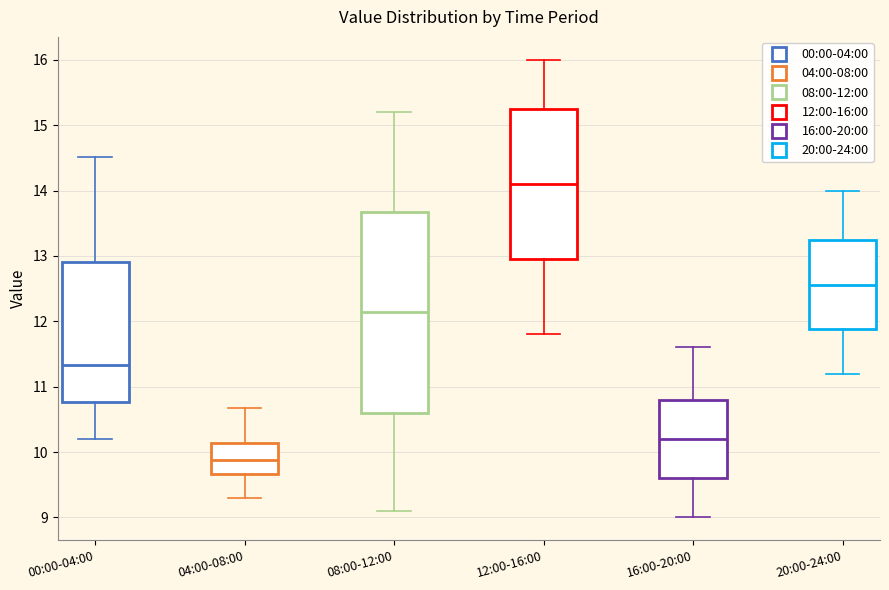

Which box is the tallest, from its lower edge to its upper edge?

08:00-12:00